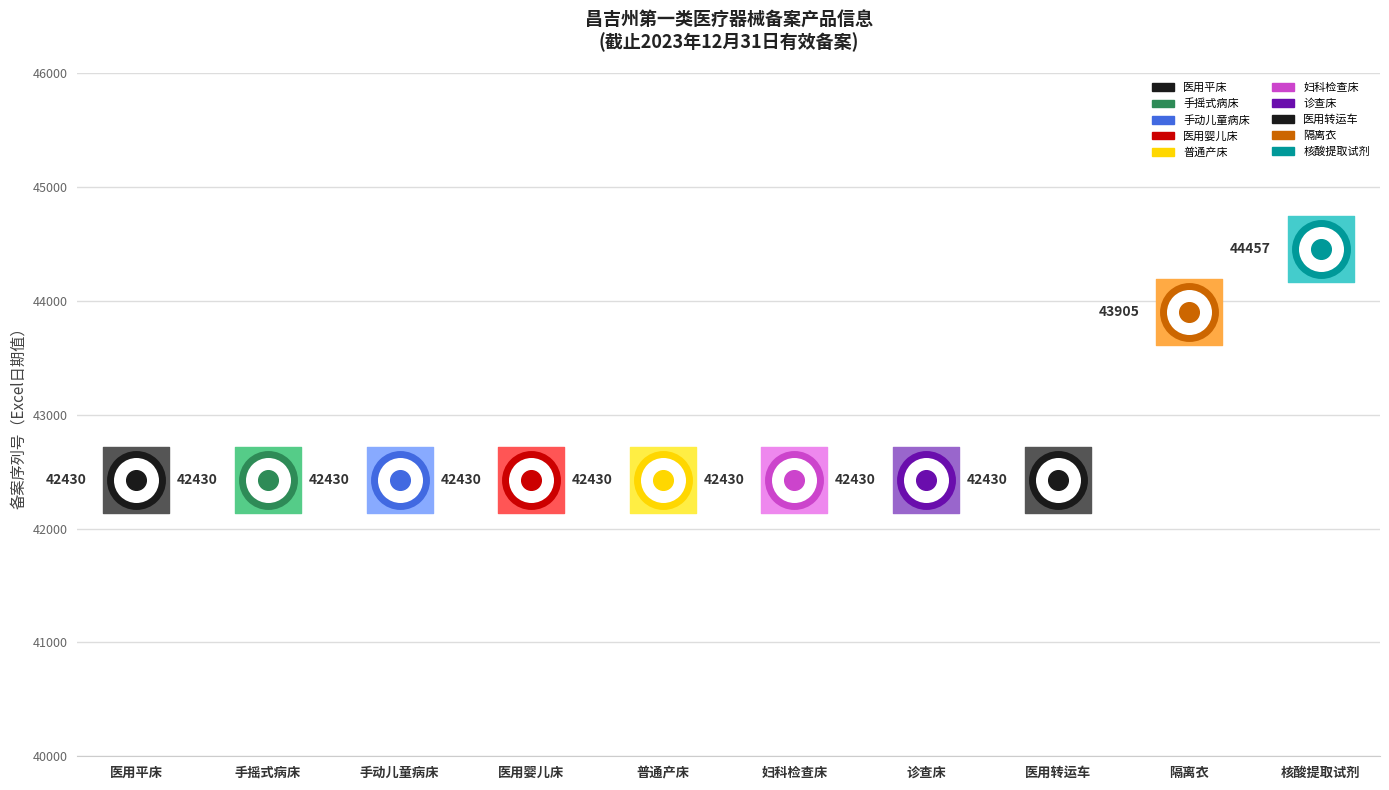

Approximately how many times larger is the value at 核酸提取试剂 compared to 医用平床?

1.0